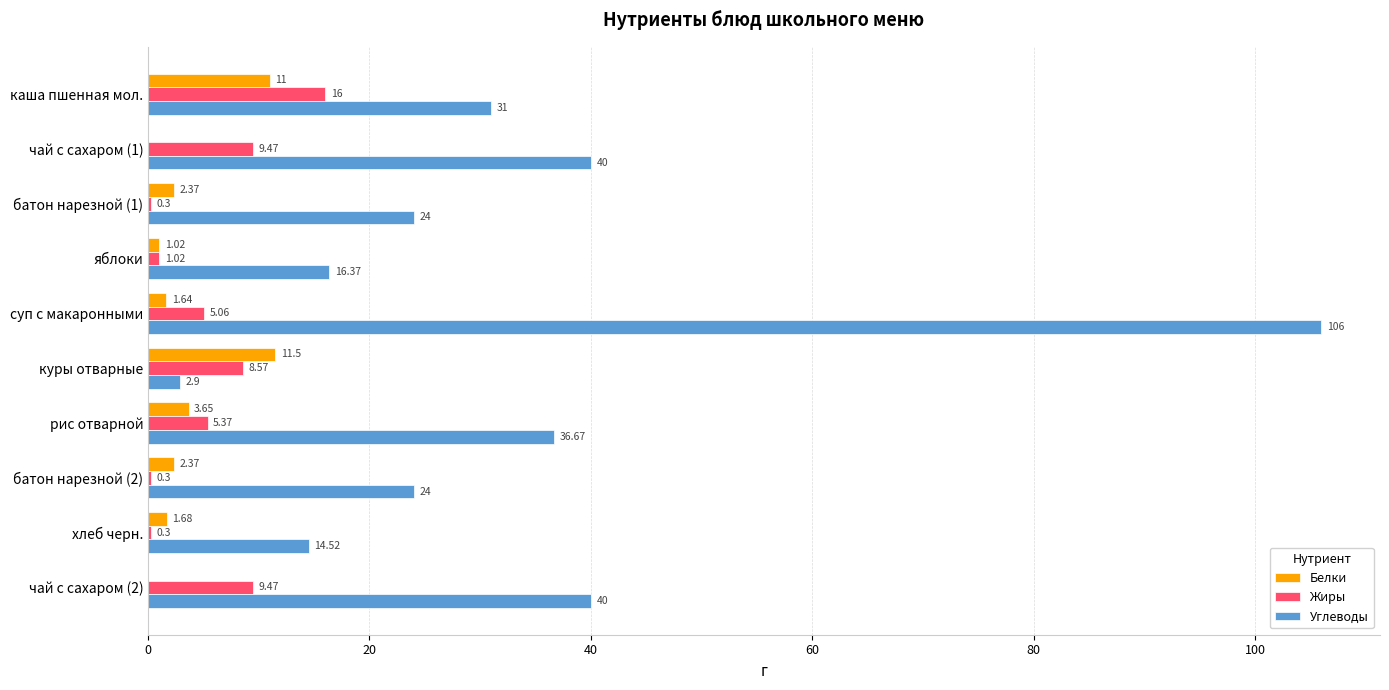

At which label is Белки closest to 5?

рис отварной